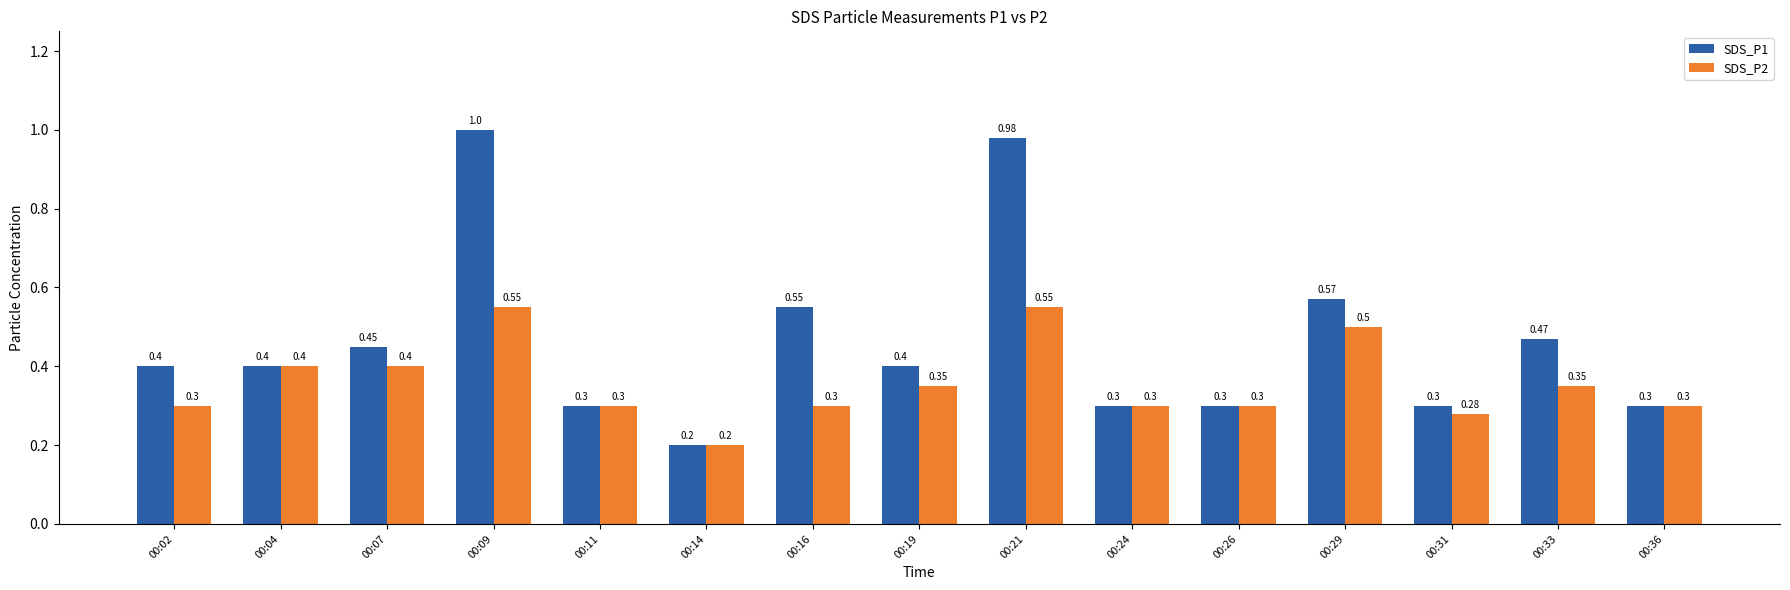

At 00:33, list the series in order from largest to smallest.

SDS_P1, SDS_P2